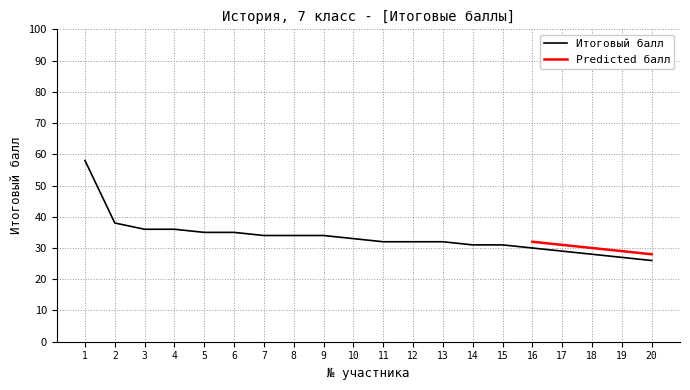

What is the smallest value displayed?

26